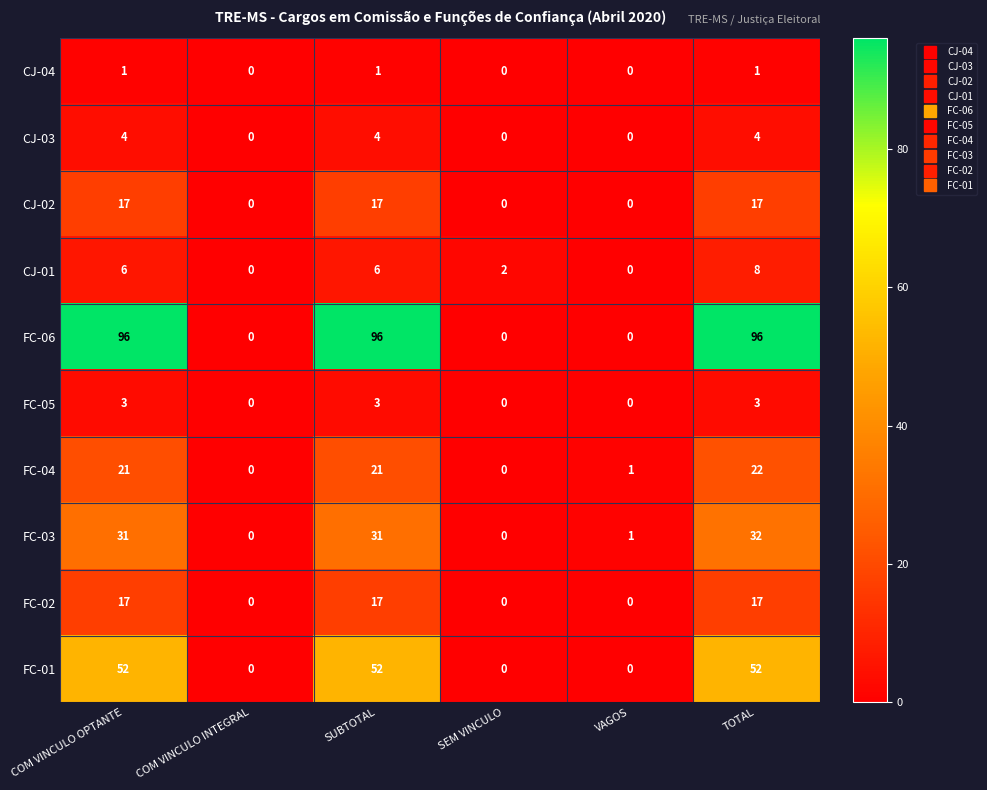

What is the maximum value for FC-02?

17